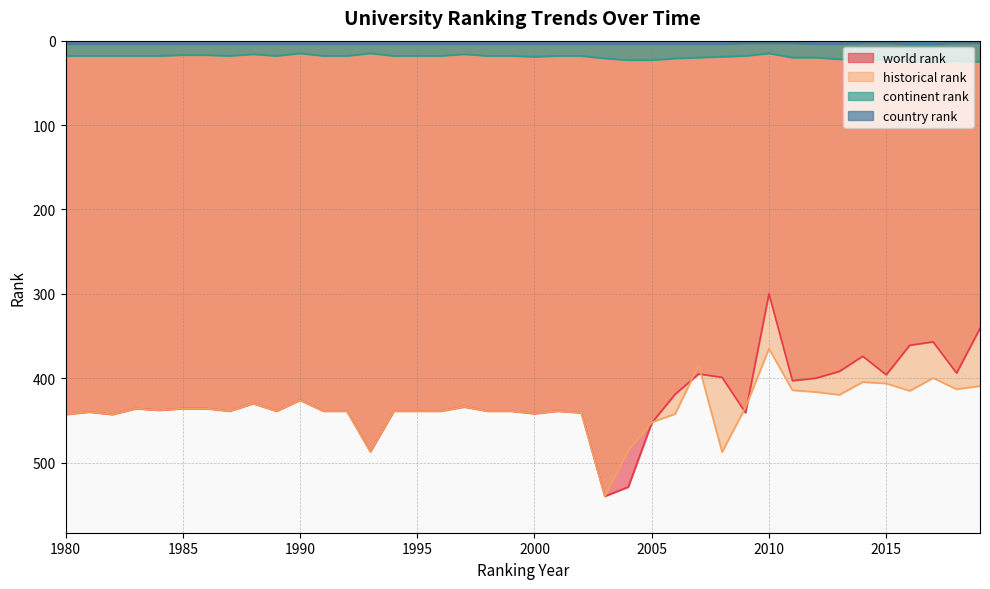

True or false: world rank and continent rank intersect in this chart.

False